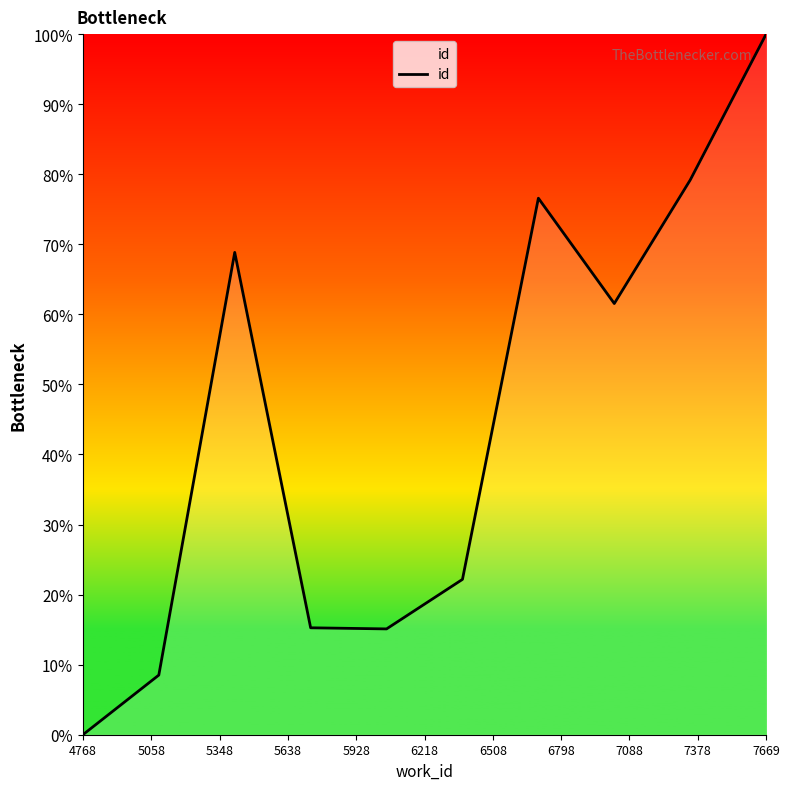

True or false: there are more than 1 points higher than both neighbors.

True